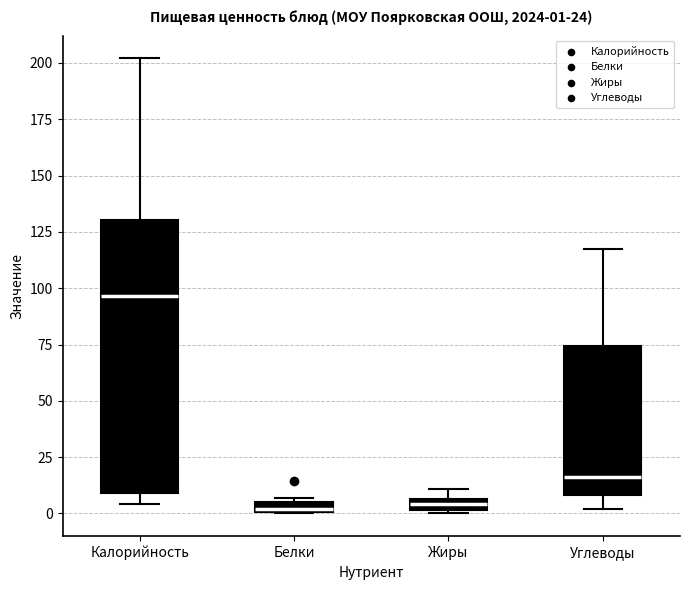

Comparing the boxes themselves (not the whiskers), which one is the tallest?

Калорийность